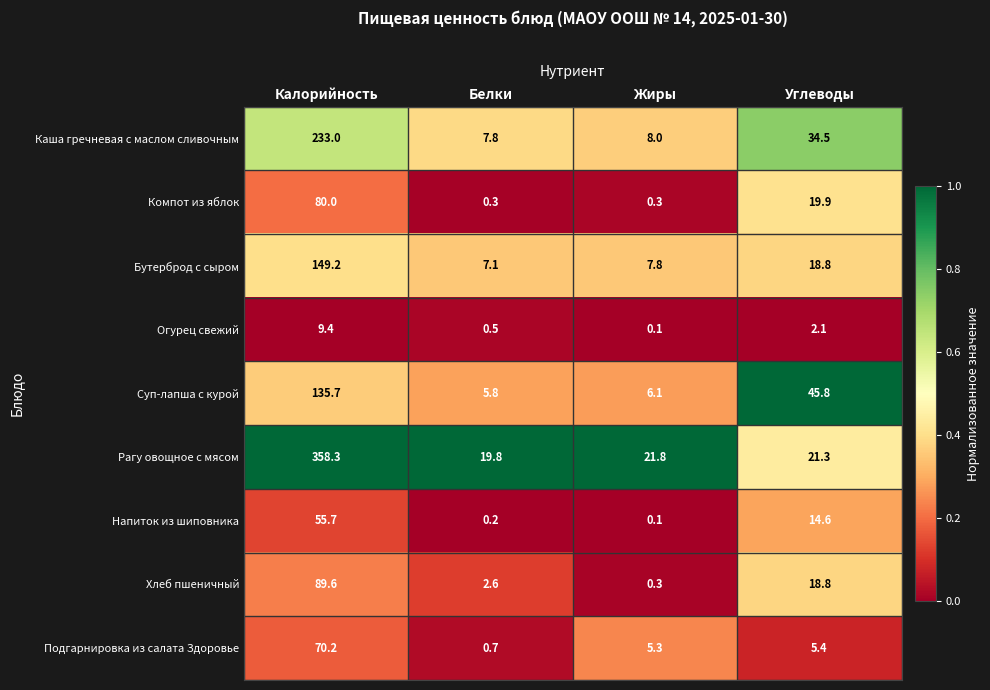

Count the number of data series in this chart.

9